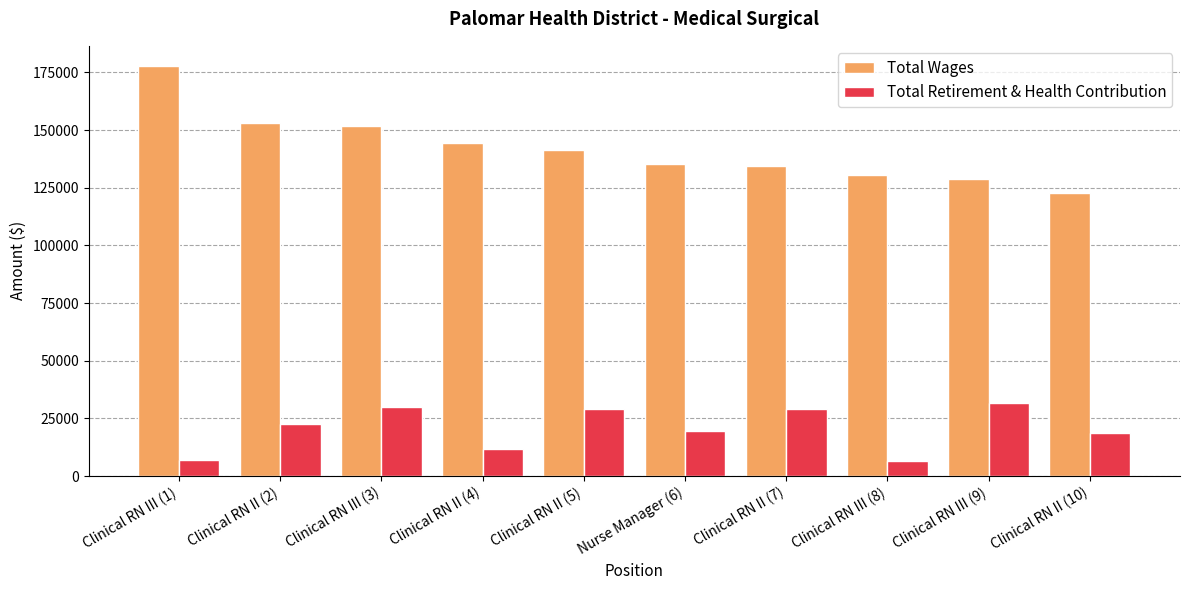

What are all the series names shown in the legend?

Total Wages, Total Retirement & Health Contribution